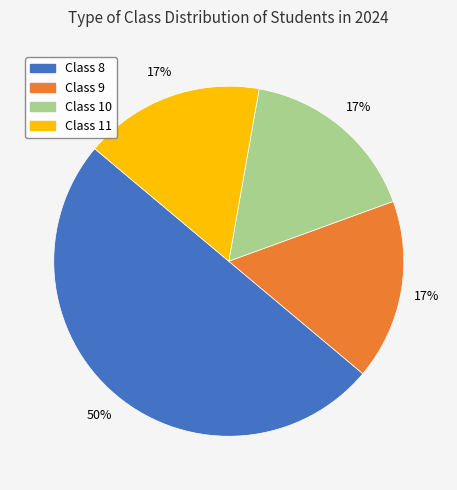

The Class 9 slice represents 28% of the pie. True or false?

False